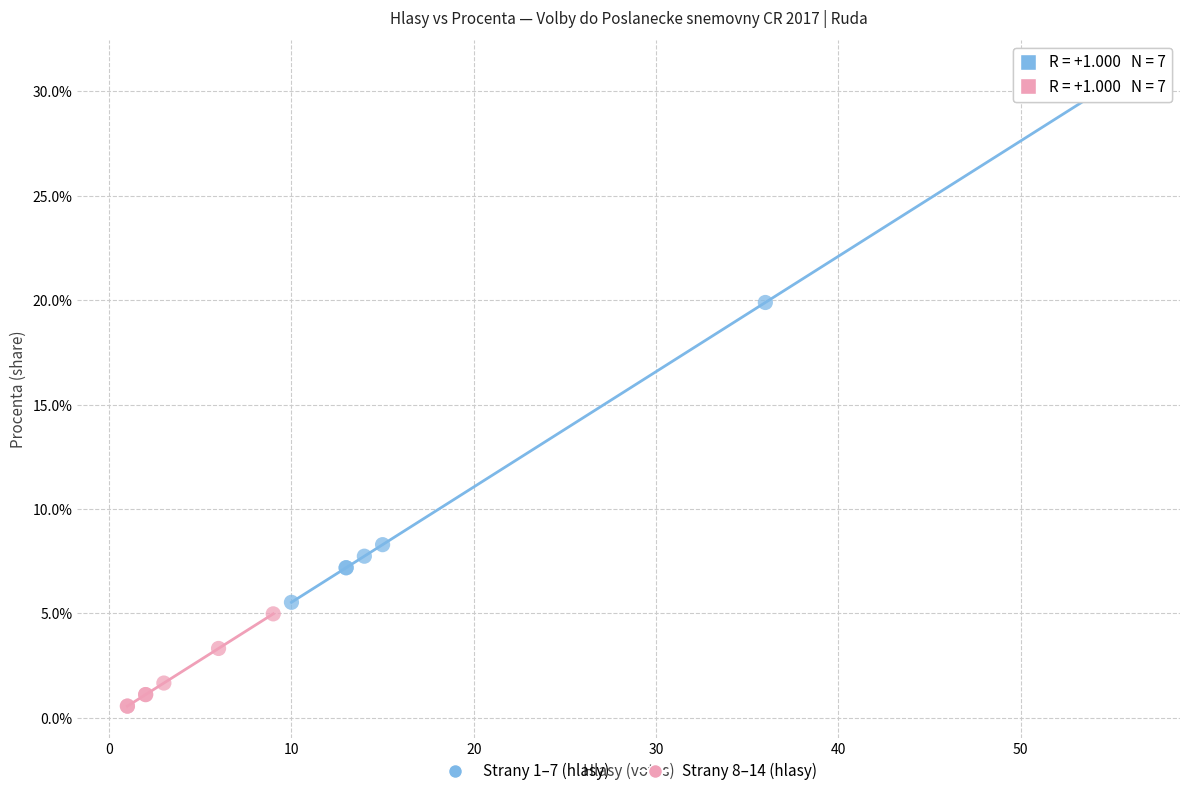

Which series has the largest Y range (max minus min)?

Strany 1–7 (hlasy)